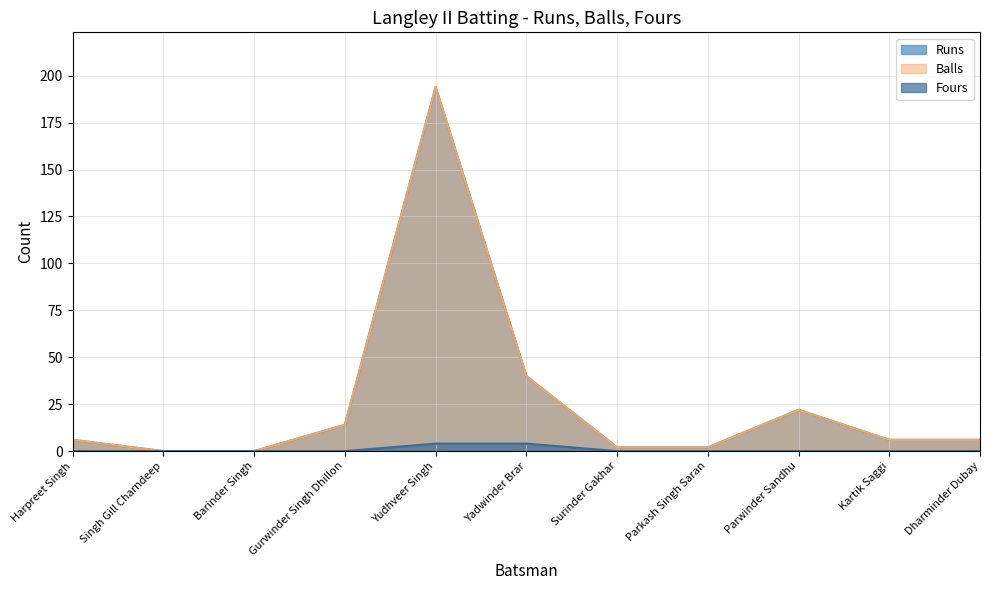

What position from the right is Surinder Gakhar?

5